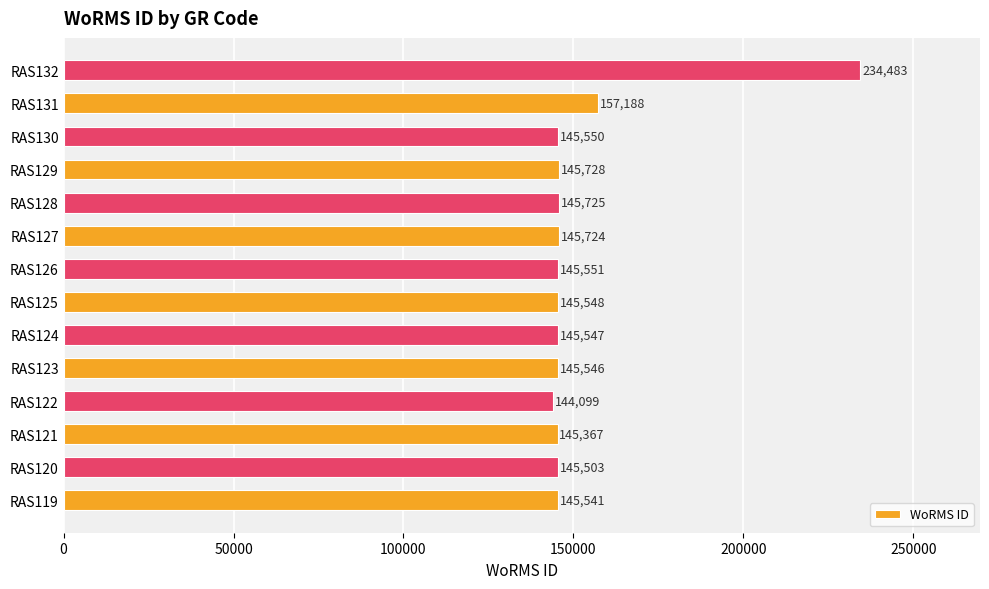

What is the minimum value shown in the chart?

144099